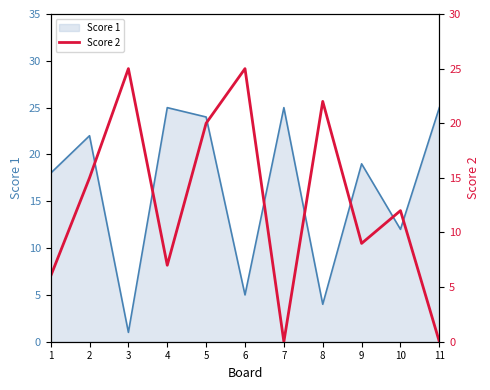

Reading left to right, what are all the values shown in this chart?

6	15	25	7	20	25	0	22	9	12	0